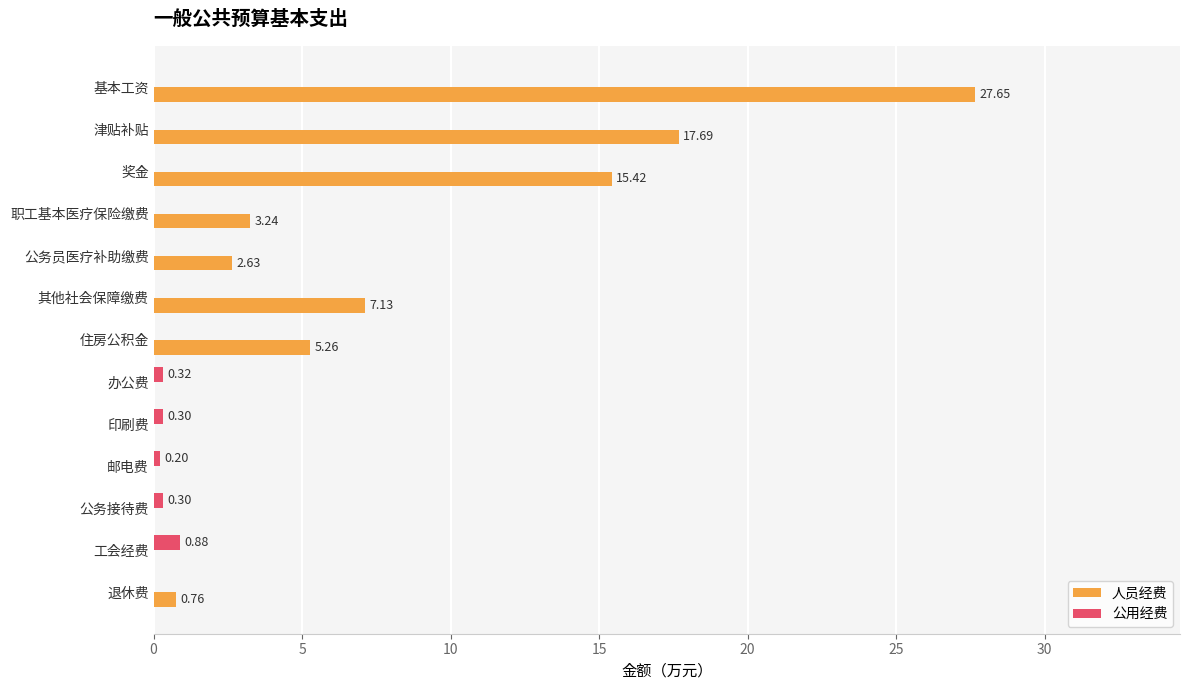

Between 基本工资 and 办公费, which series saw the biggest shift?

人员经费